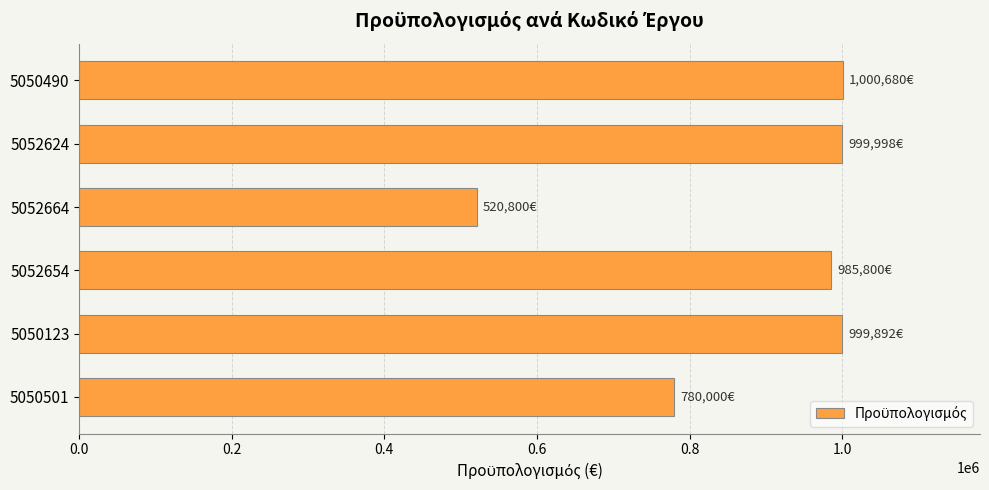

What is the maximum value shown in the chart?

1000680